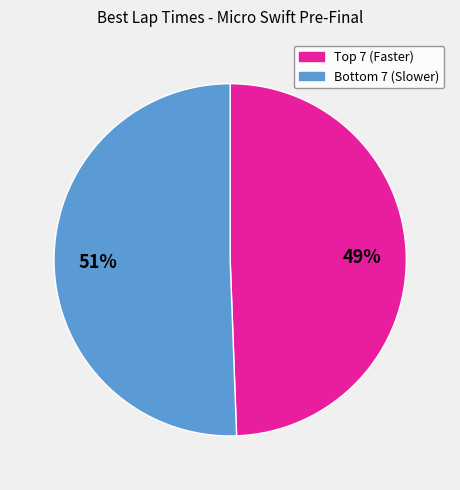

To the nearest percent, what is the average slice percentage?

50%